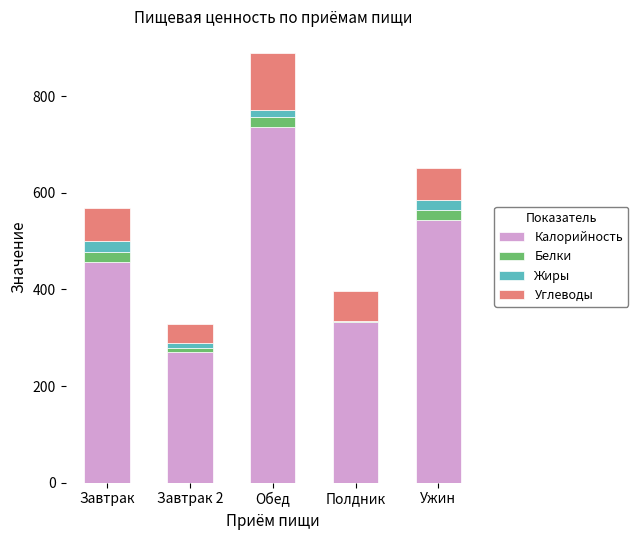

What is the highest value of the Калорийность series?

735.2